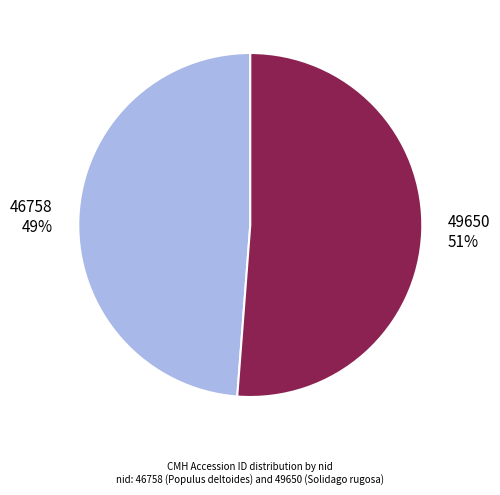

Combined, do 46758 49% and 49650 51% account for over 50%?

Yes